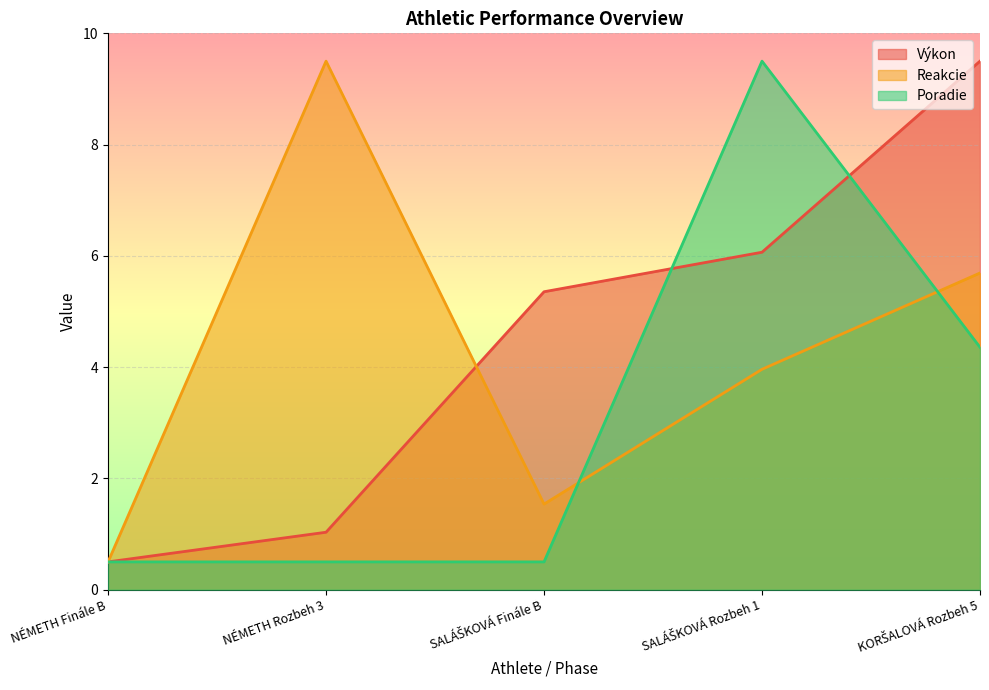

After their last crossing, which series has the higher values: Výkon or Poradie?

Výkon